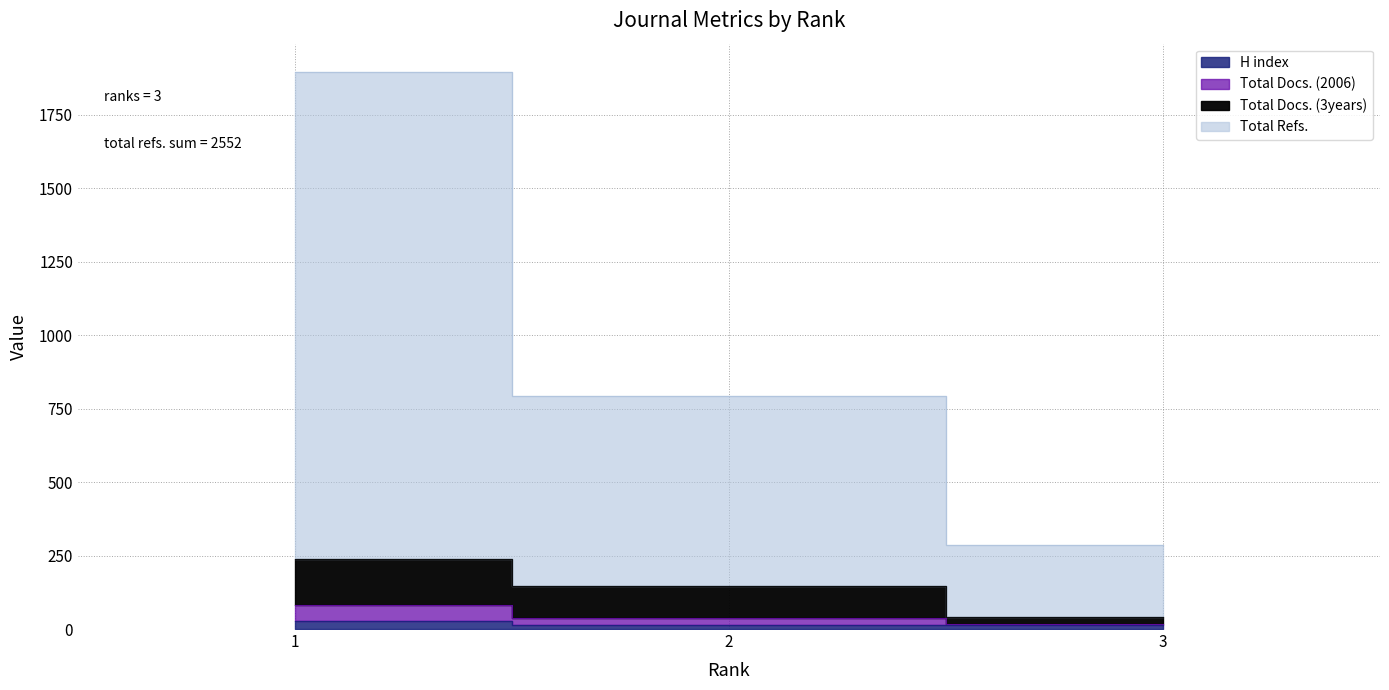

What is the minimum value for H index?

13